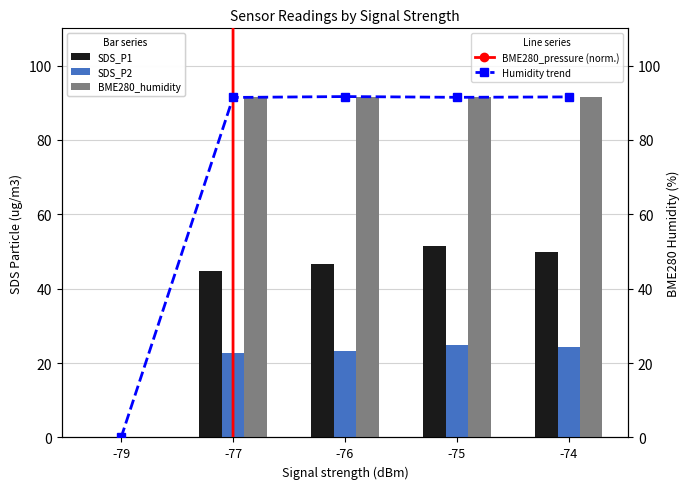

What is the sum of the BME280_humidity values at -79 and -76?

91.7